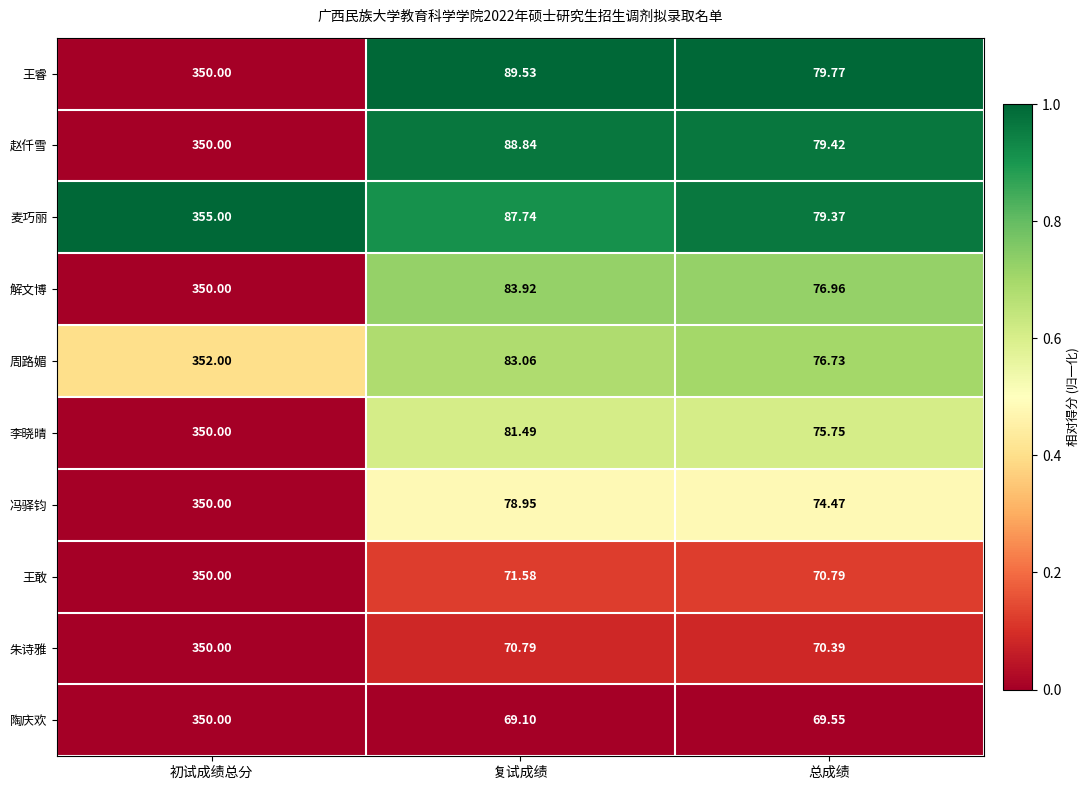

Which series has the largest total across all categories?

麦巧丽